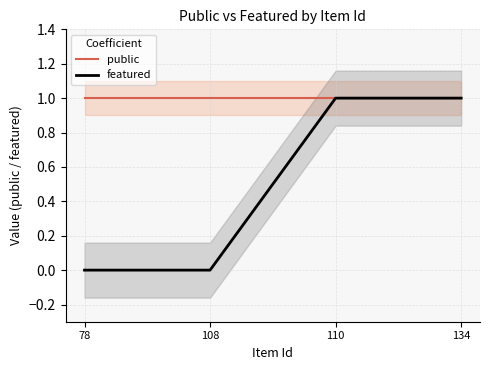

Reading left to right, transcribe all the data shown in this chart.

public: 1	1	1	1
featured: 0	0	1	1